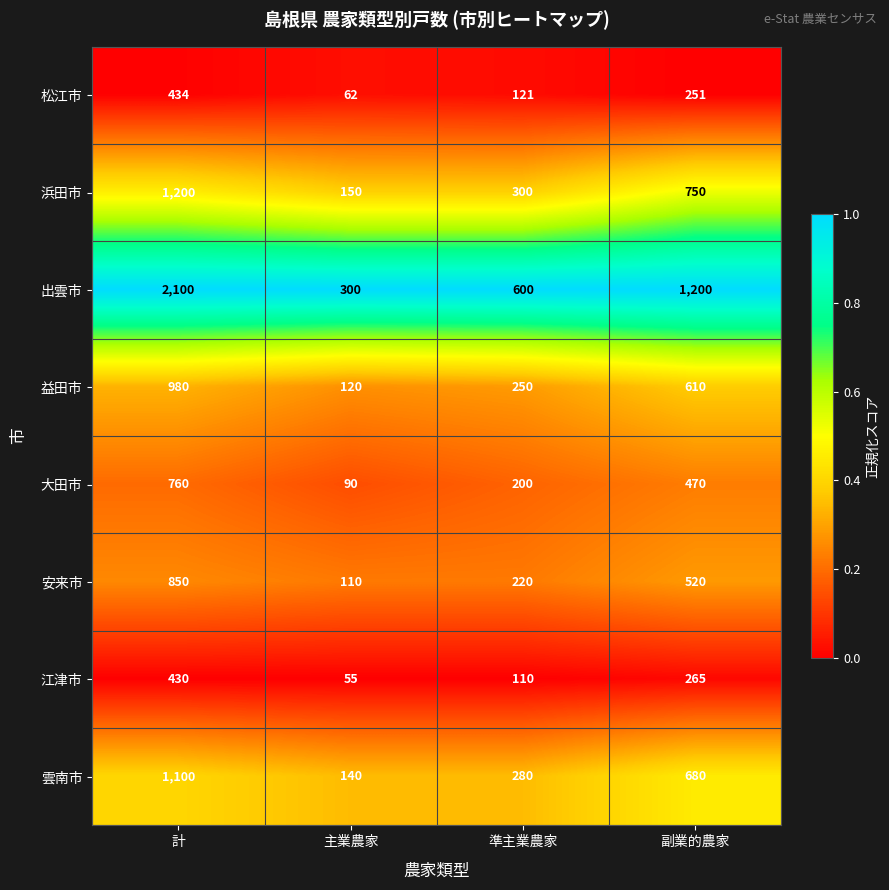

Between 準主業農家 and 副業的農家, which series saw the biggest shift?

出雲市